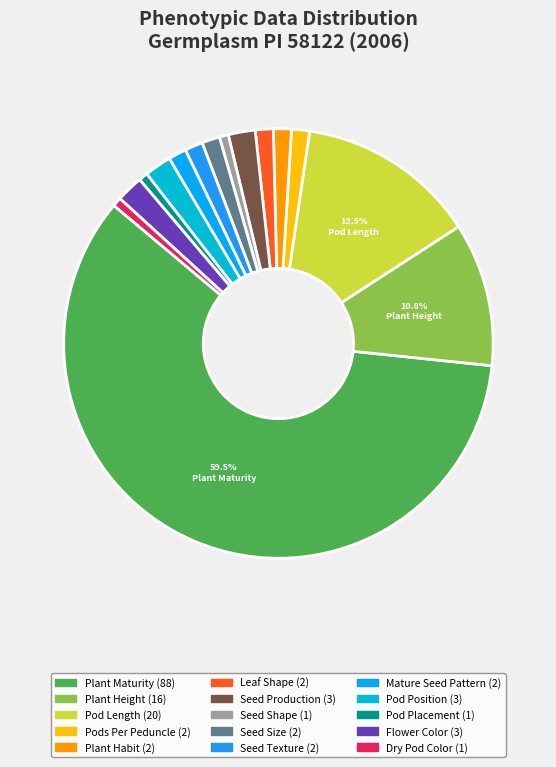

How many segments does this pie chart have?

15